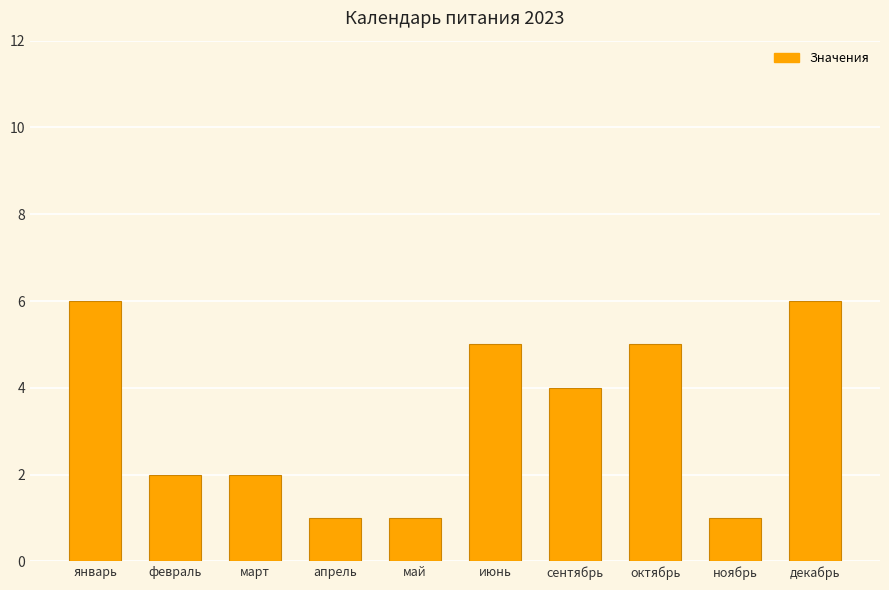

What is the difference between the second highest and minimum values?

5